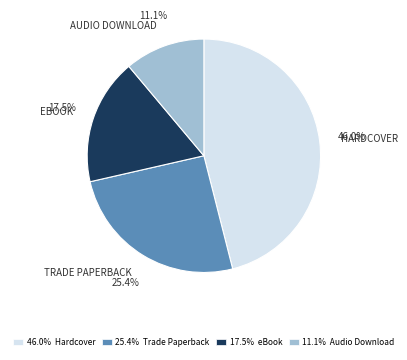

Which has a higher value, 46.0% Hardcover or 17.5% eBook?

46.0% Hardcover